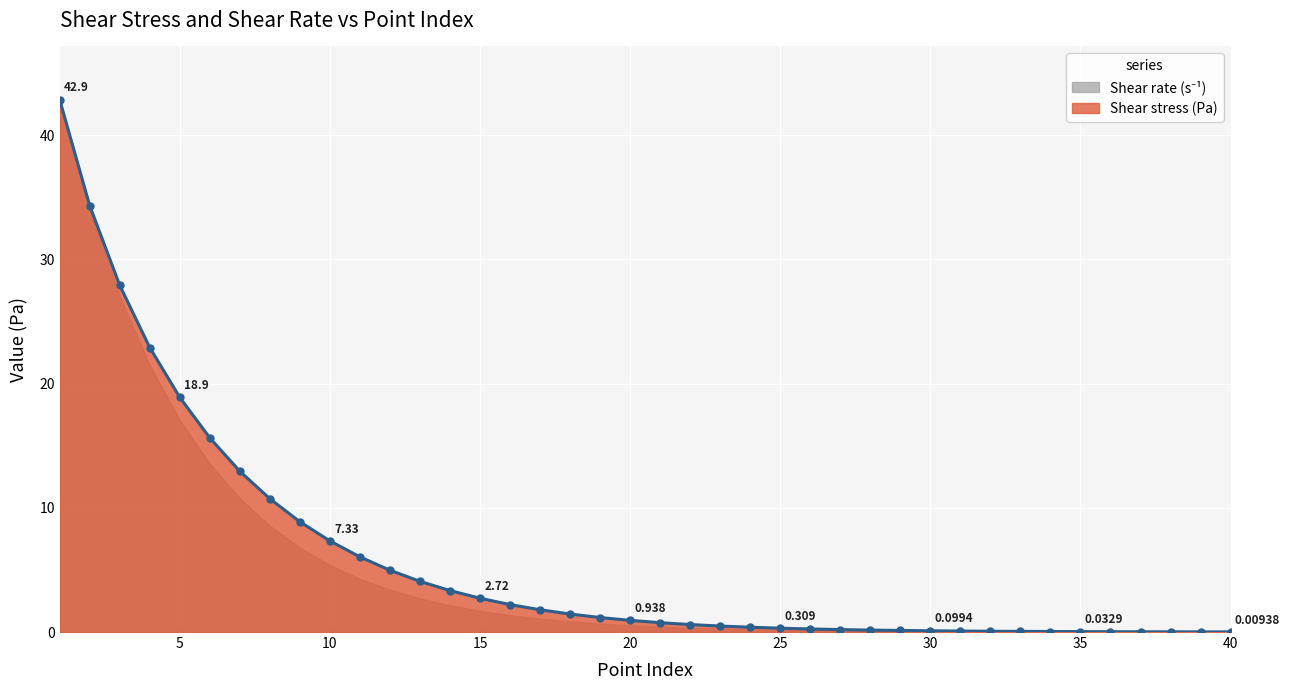

What is the value of the 12th point from the left?

5.0